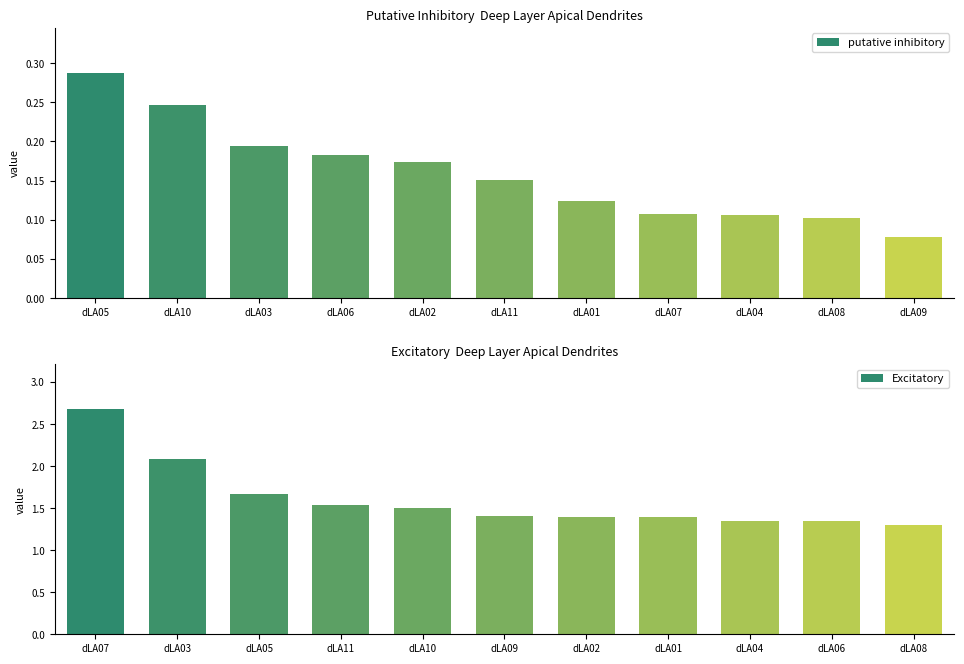

What is the greatest value displayed?

2.7